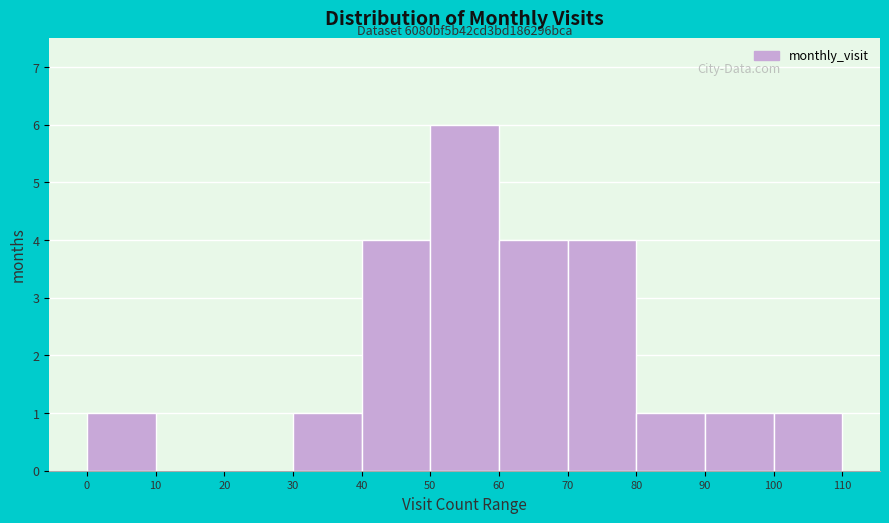

Over which range of the x-axis is the bar tallest?

50 to 60